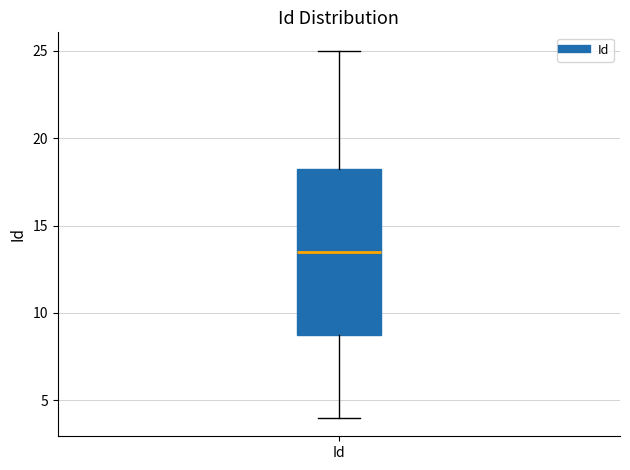

Transcribe this box plot: give where the median line is, the range the box spans, and where the two whiskers end, as read against the y-axis. The values are not printed on the chart, so give them approximately, as read against the axis.

median 13.5, box 9.0 to 18.5, whiskers 4.0 to 25.0